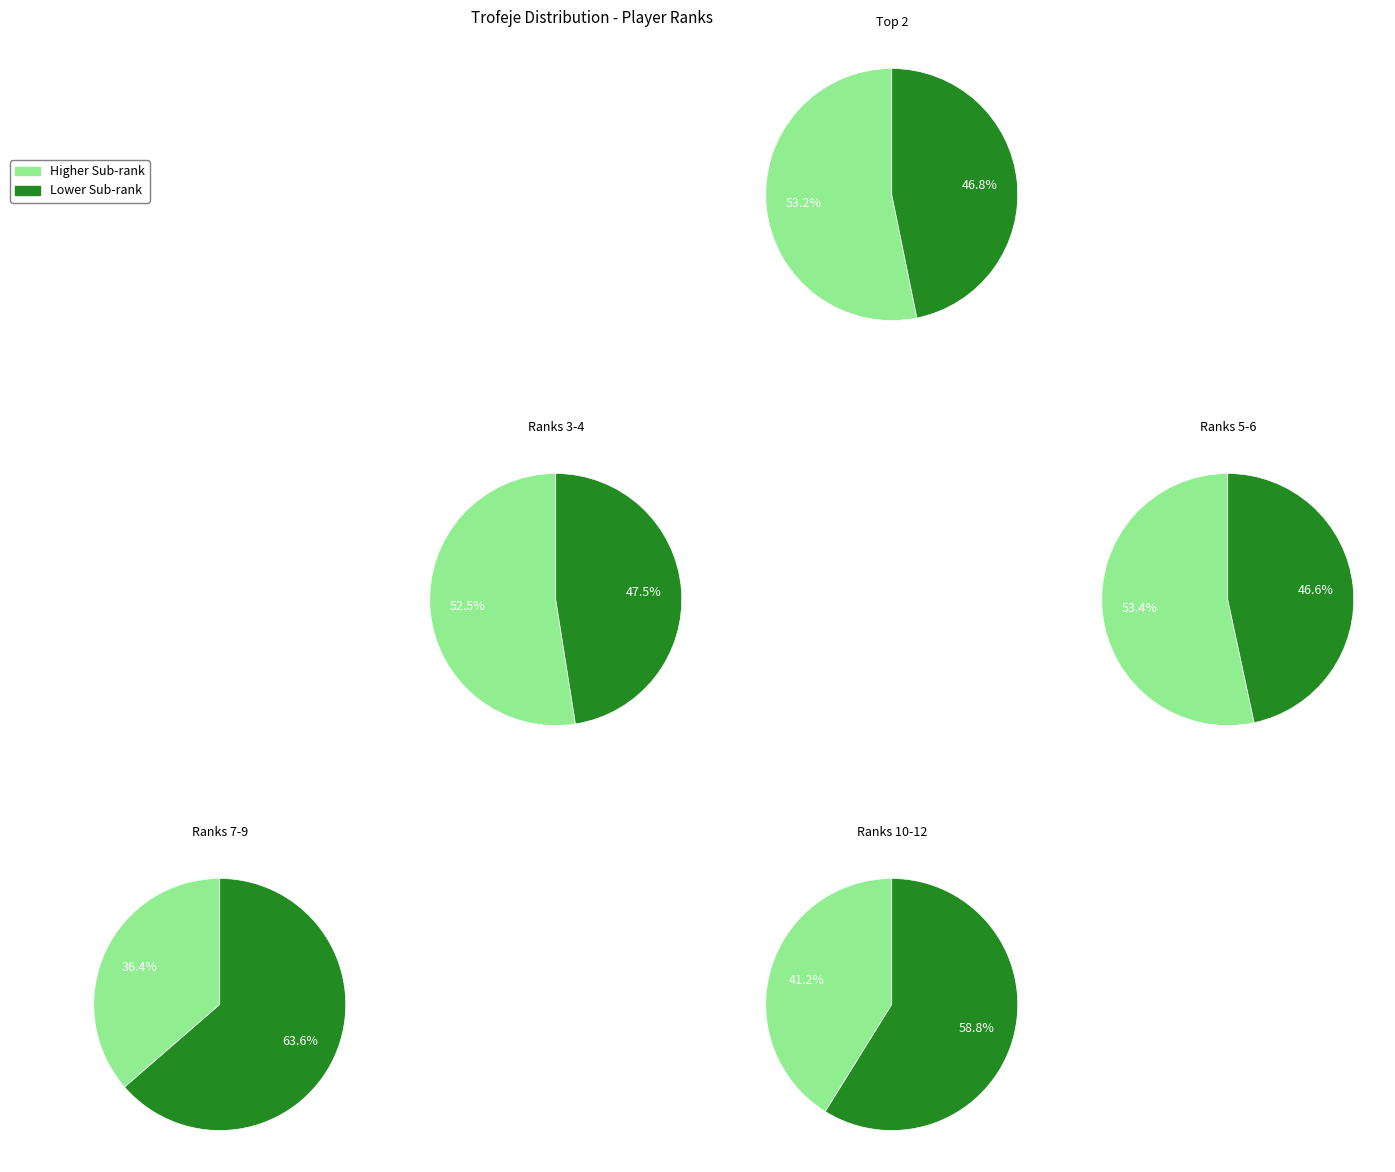

Is it true that 11 is 1% of the pie?

False